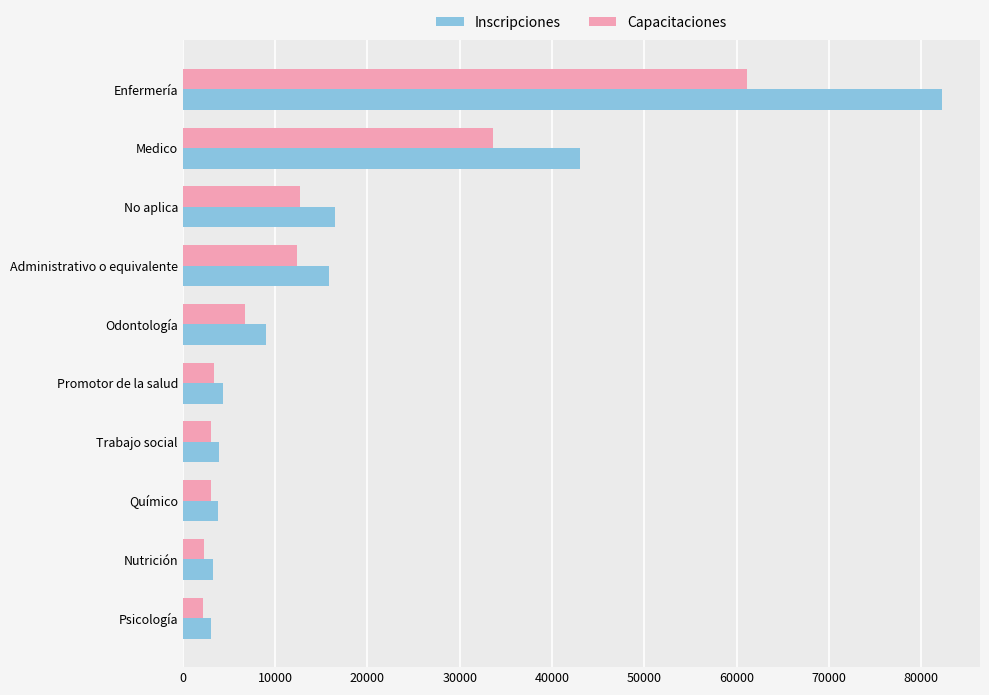

How many values in the Capacitaciones series are below 6723?

5